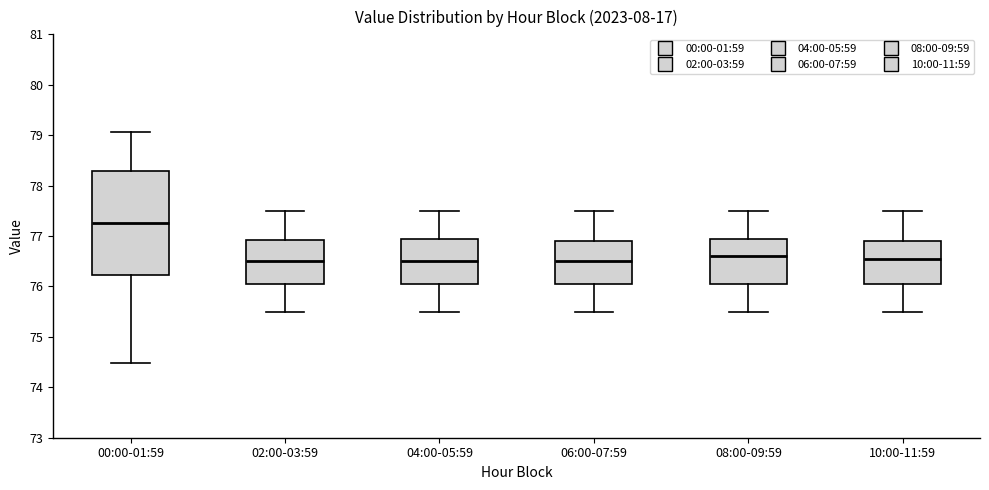

Which box has the highest median line?

00:00-01:59